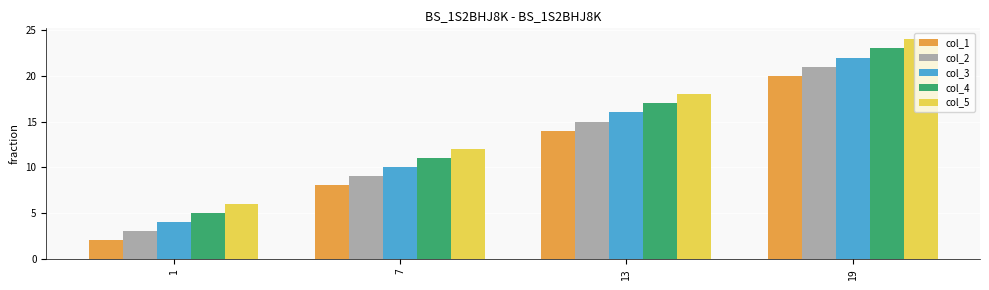

At which category is the sum across all series the highest?

19